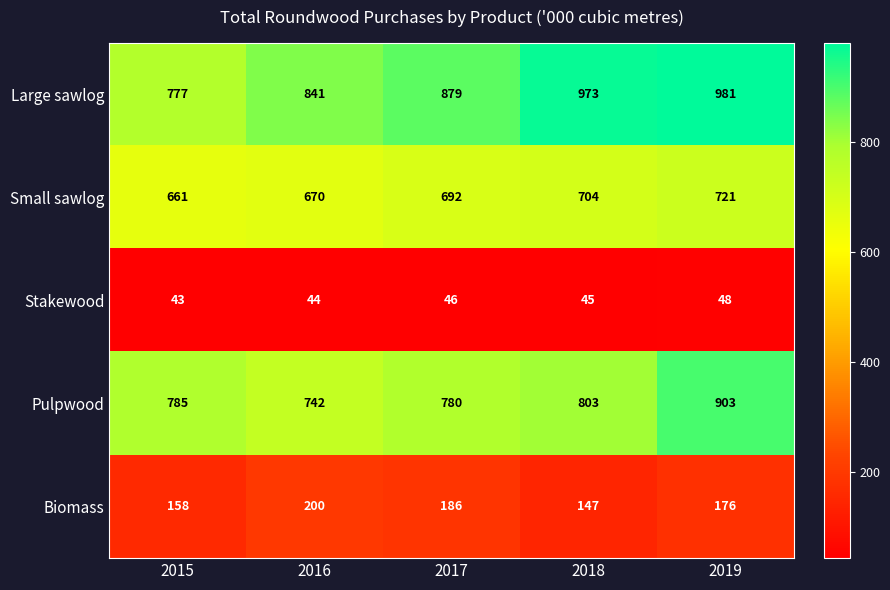

At how many categories does at least one series exceed 328?

5